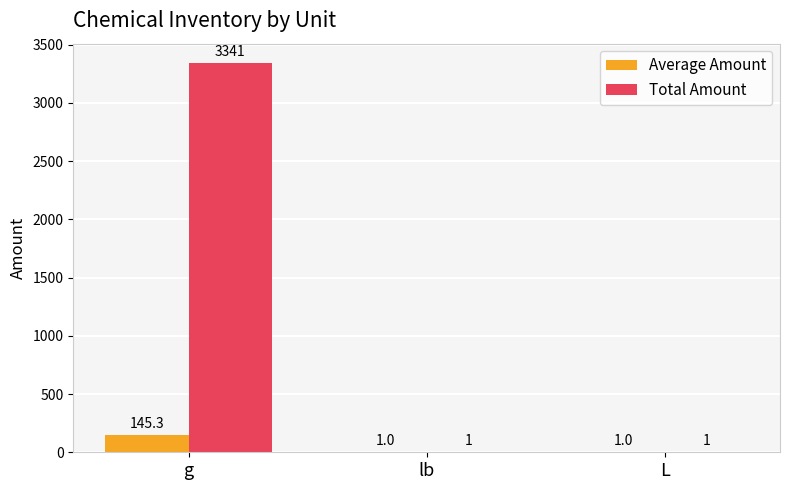

What is the sum of all Average Amount values?

147.3